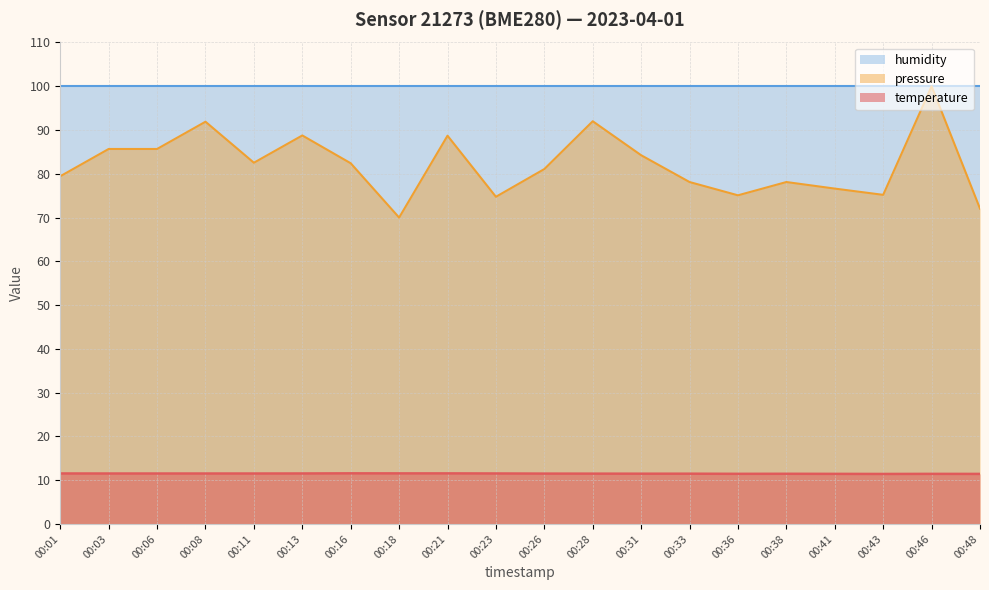

True or false: pressure_norm and temperature cross at least once.

False